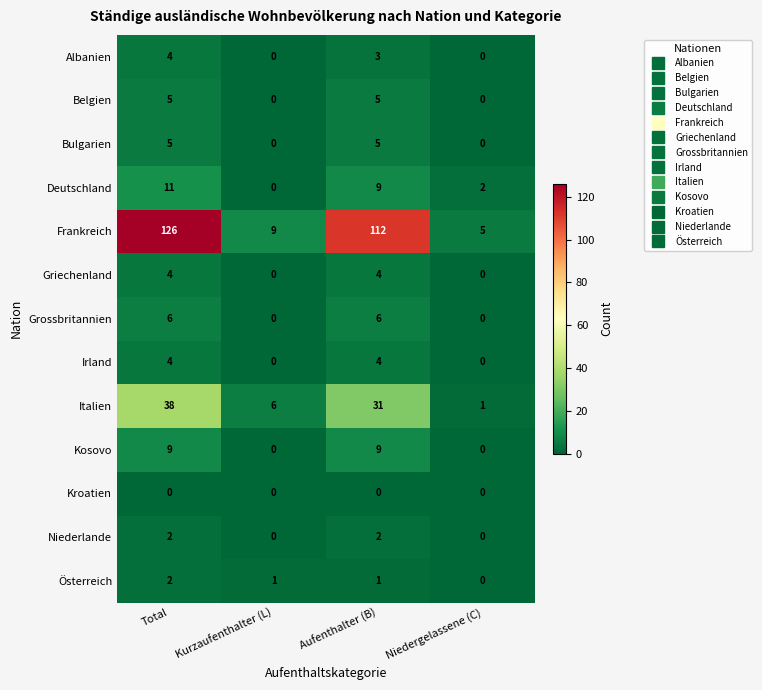

How many data points does each series have?

4